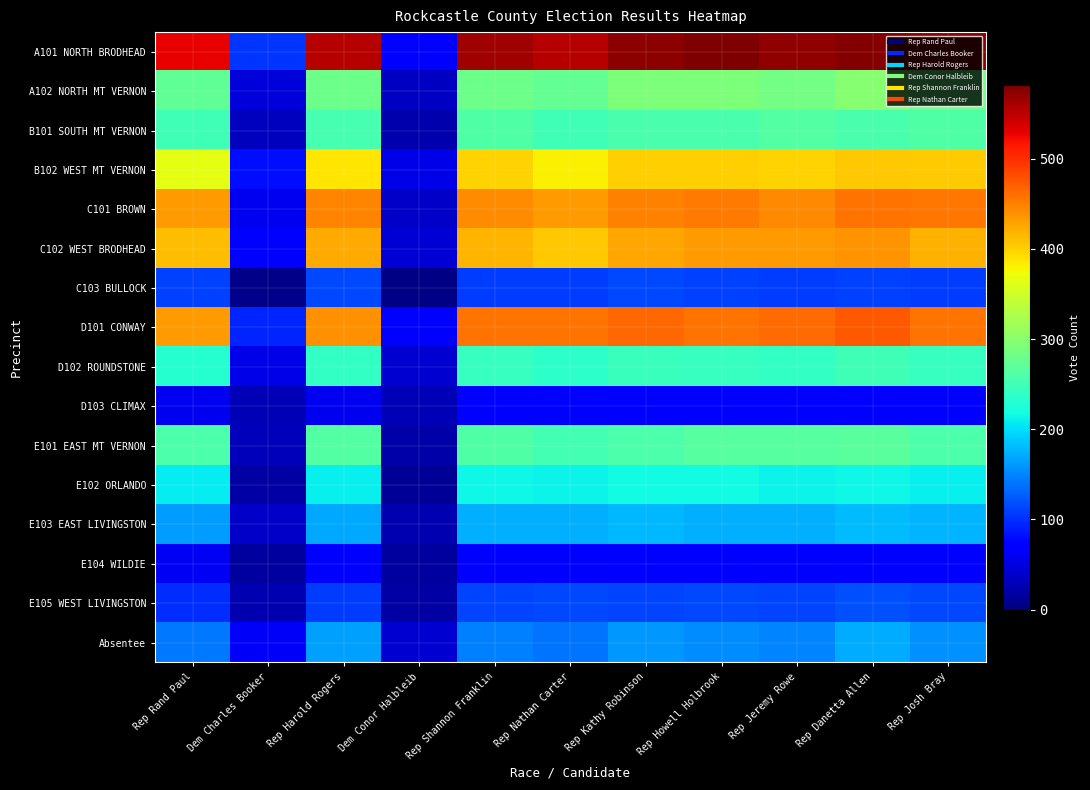

Which series has the largest range (max minus min)?

A101 NORTH BRODHEAD